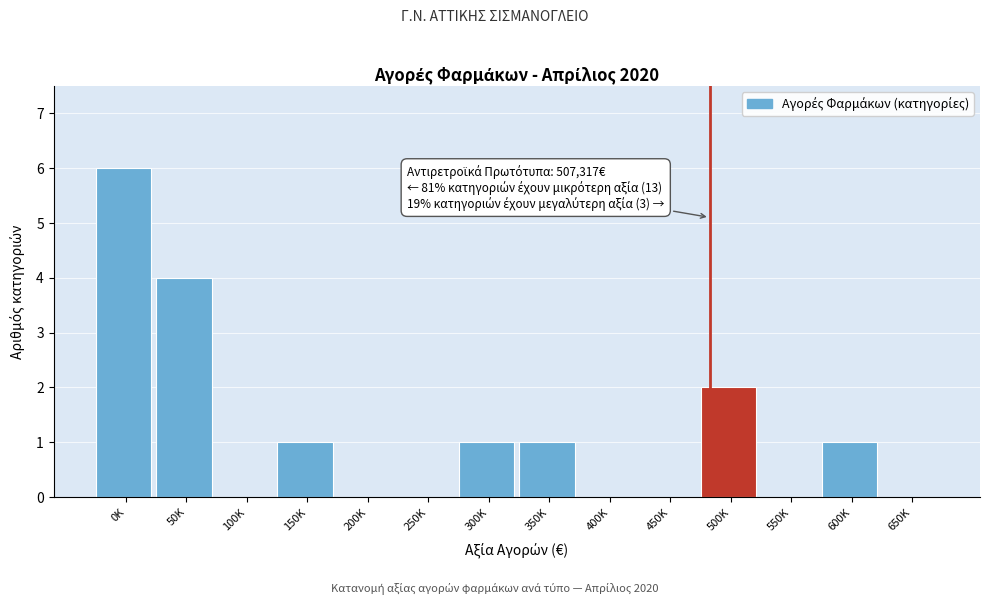

Reading left to right, transcribe all the data shown in this chart.

0K=6	50K=4	100K=0	150K=1	200K=0	250K=0	300K=1	350K=1	400K=0	450K=0	500K=2	550K=0	600K=1	650K=0